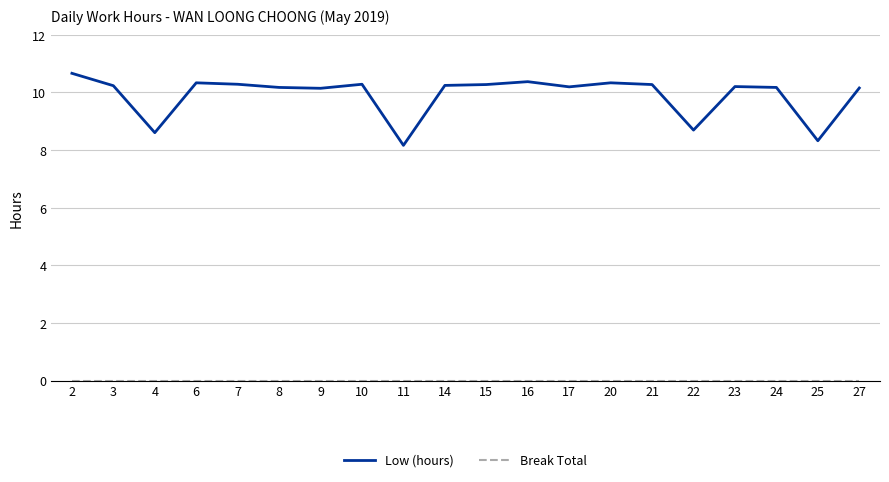

What is the difference between the maximum and minimum values in the Low (hours) series?

2.5